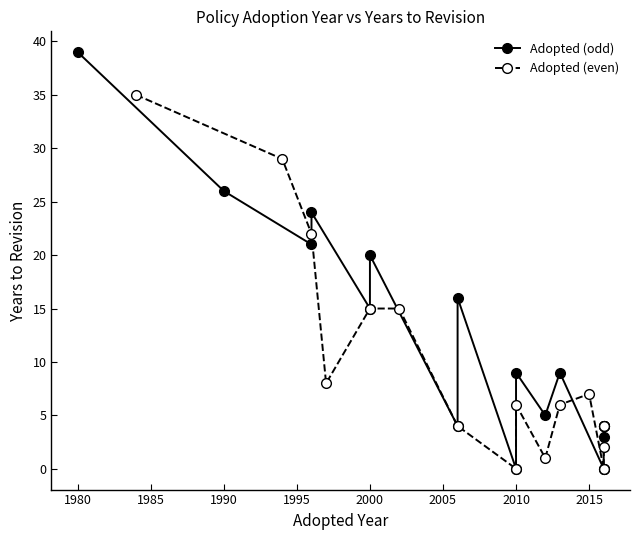

Which series has the largest total across all categories?

Adopted (odd)